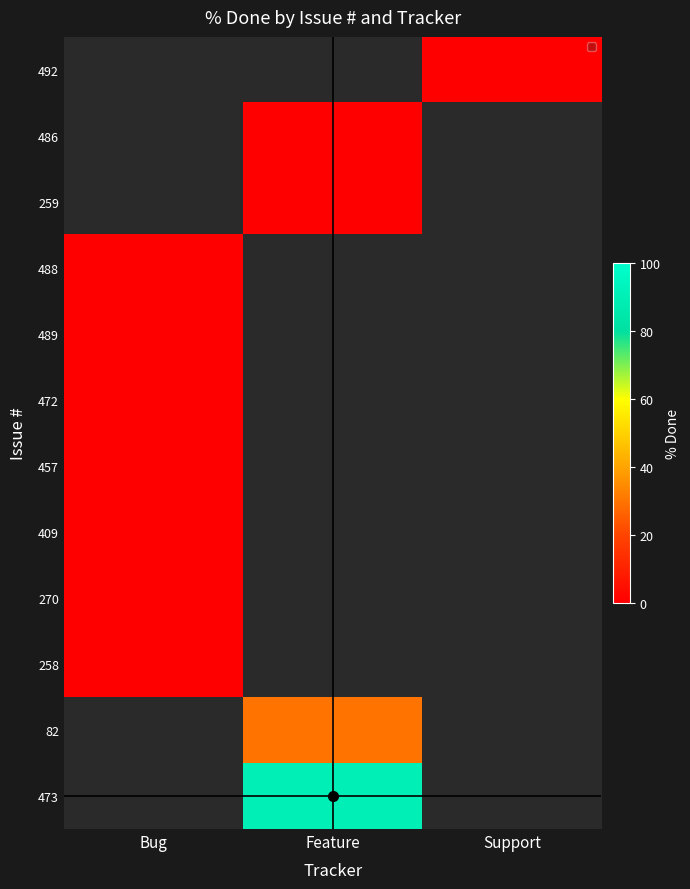

Which series has the largest total across all categories?

473